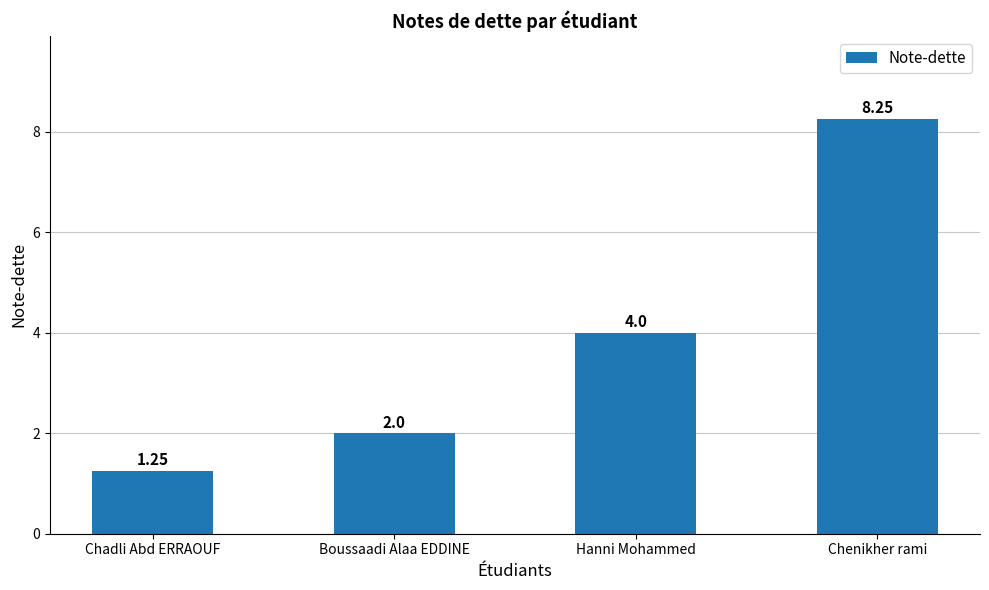

Which category has the highest value across all series?

Chenikher rami